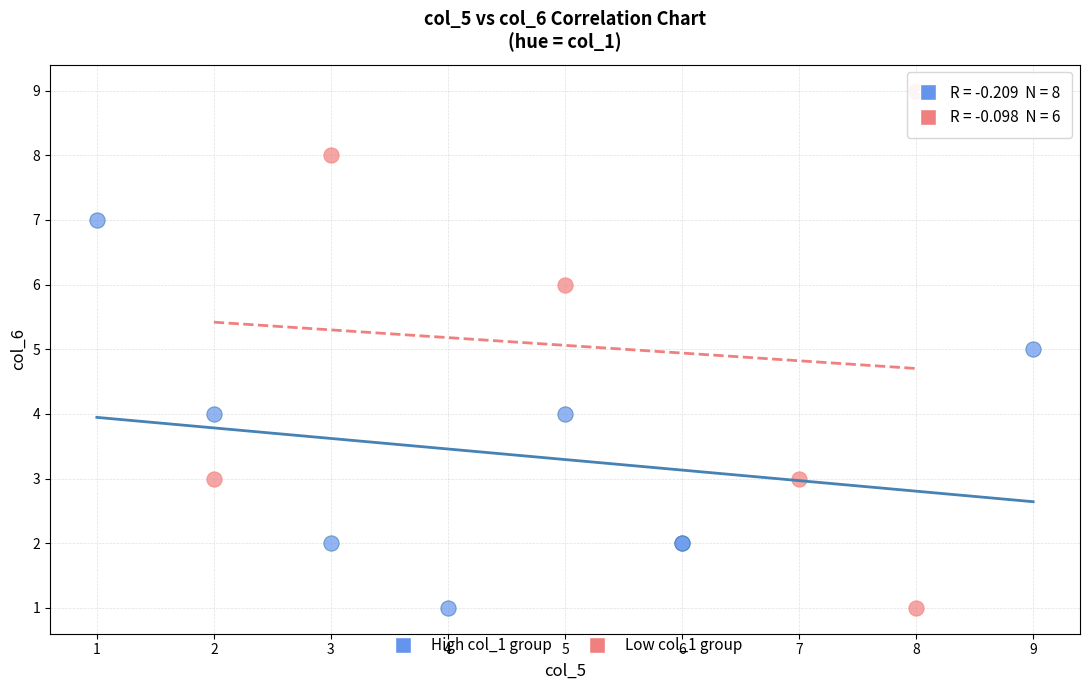

Which series contains the highest Y value?

Low col_1 group